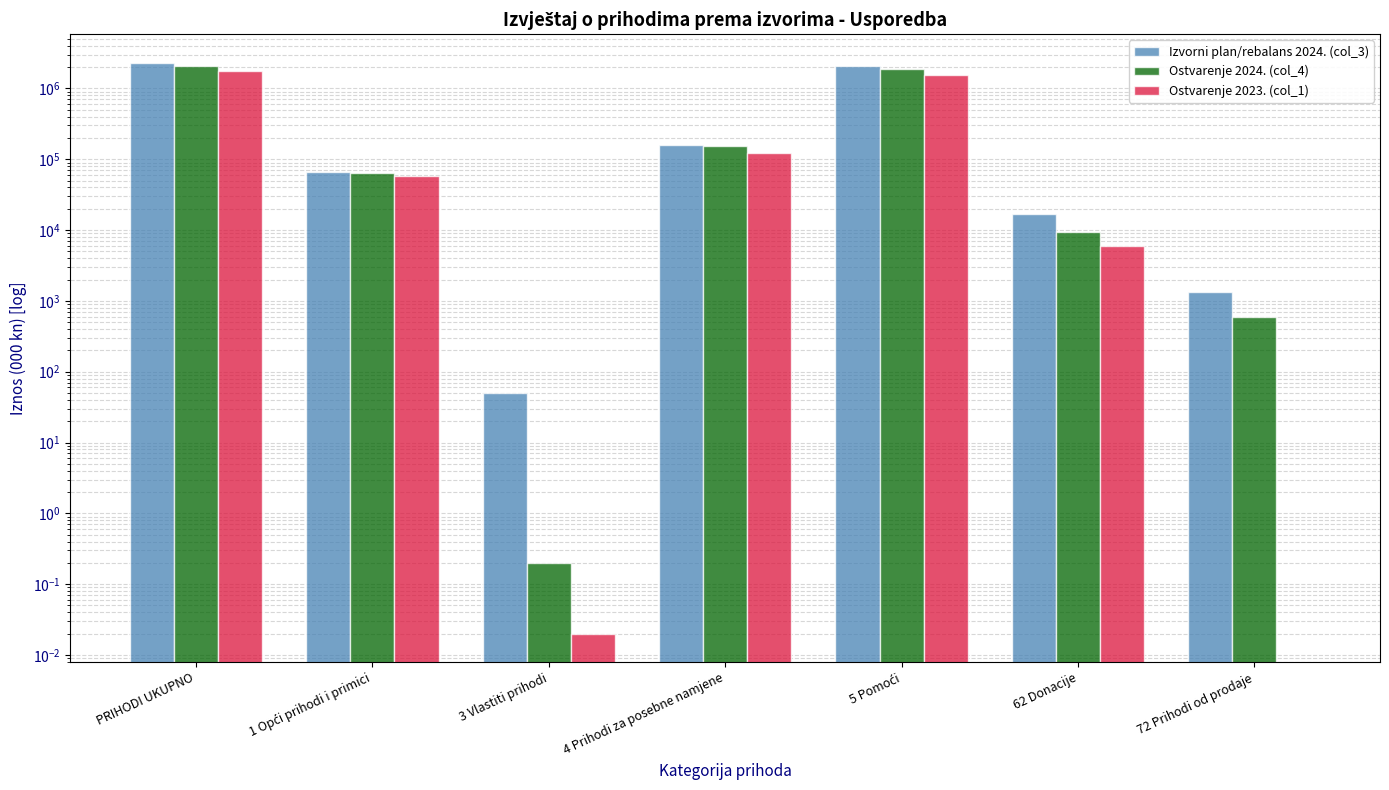

Are the bars grouped side by side (vs. stacked)?

Yes